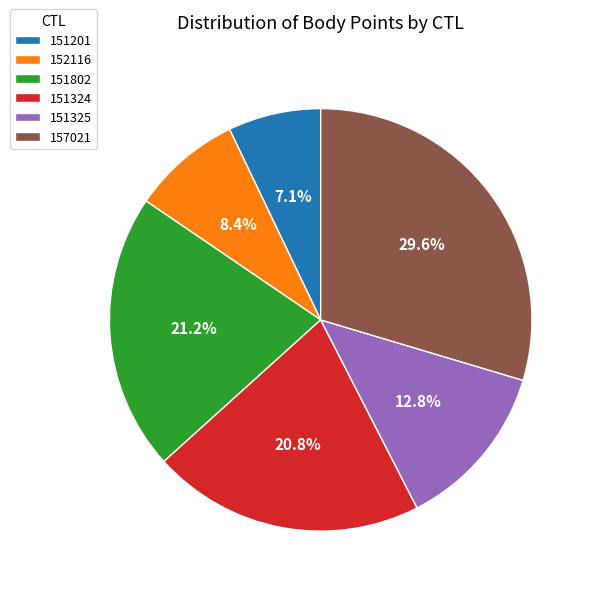

What percentage do 152116 and 151802 together represent?

29.6%